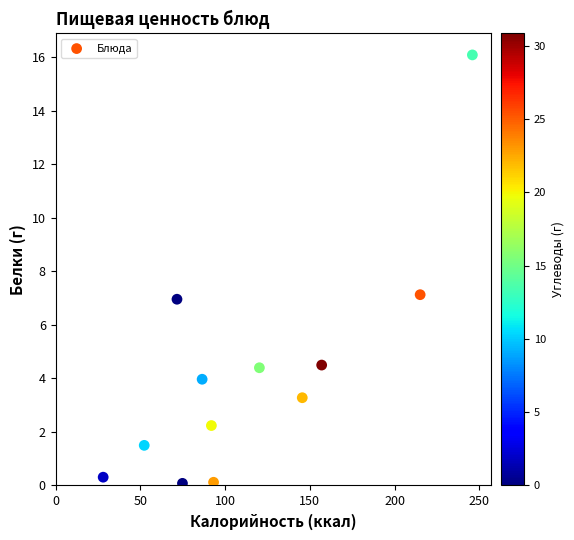

What Y value in the scatter plot is closest to 8?

7.1